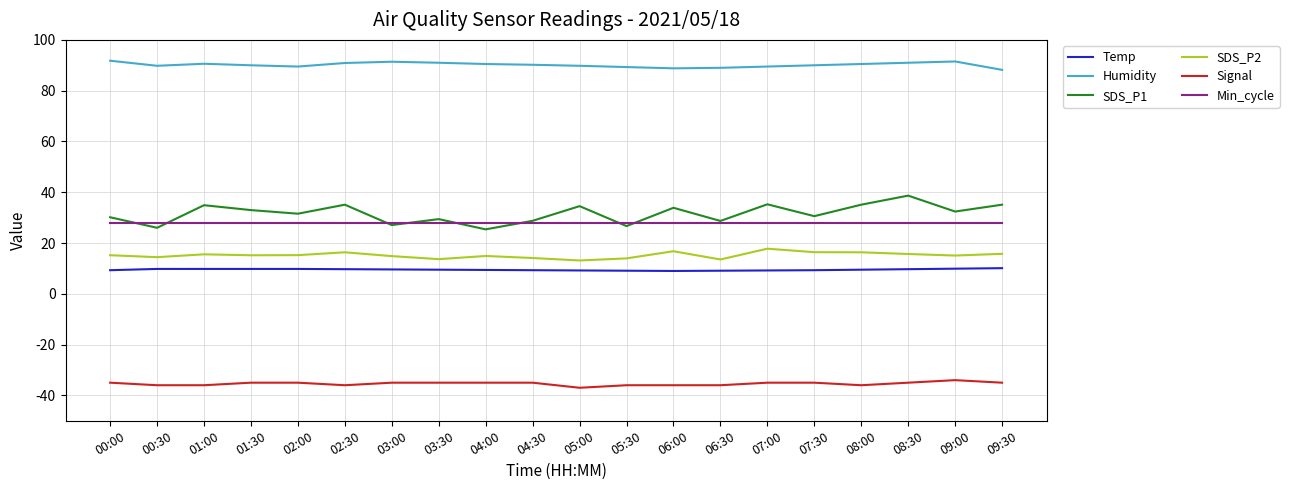

What is the total value across all series at 06:30?

132.3